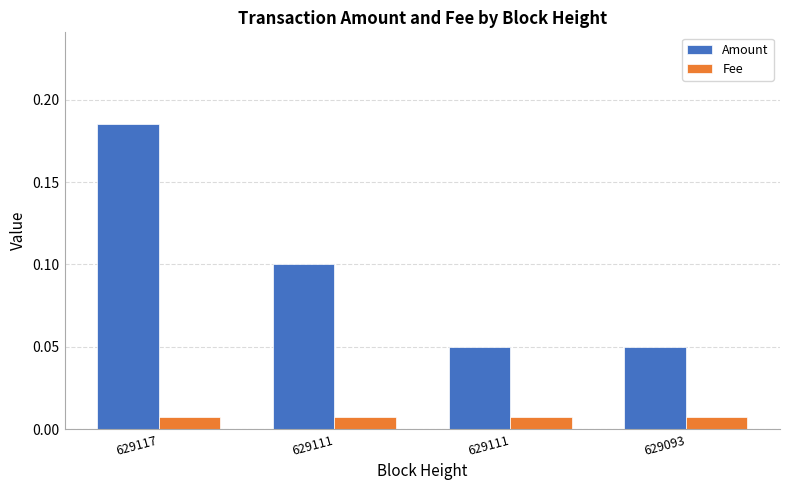

At how many categories does at least one series exceed 0?

4